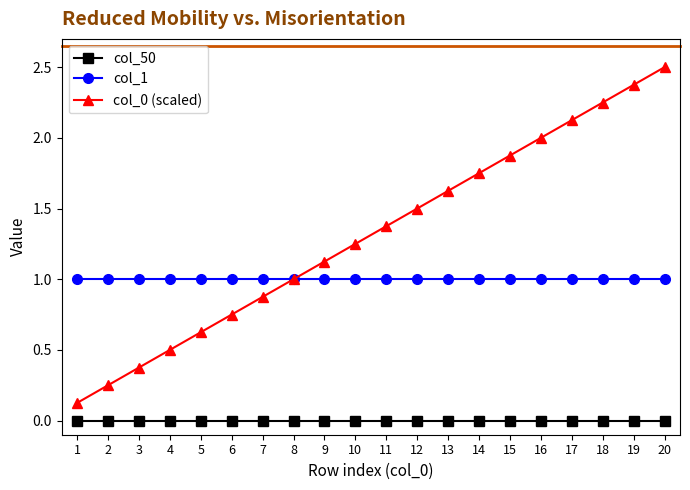

What is the value of the col_1 point at the 10th from the left?

1.0